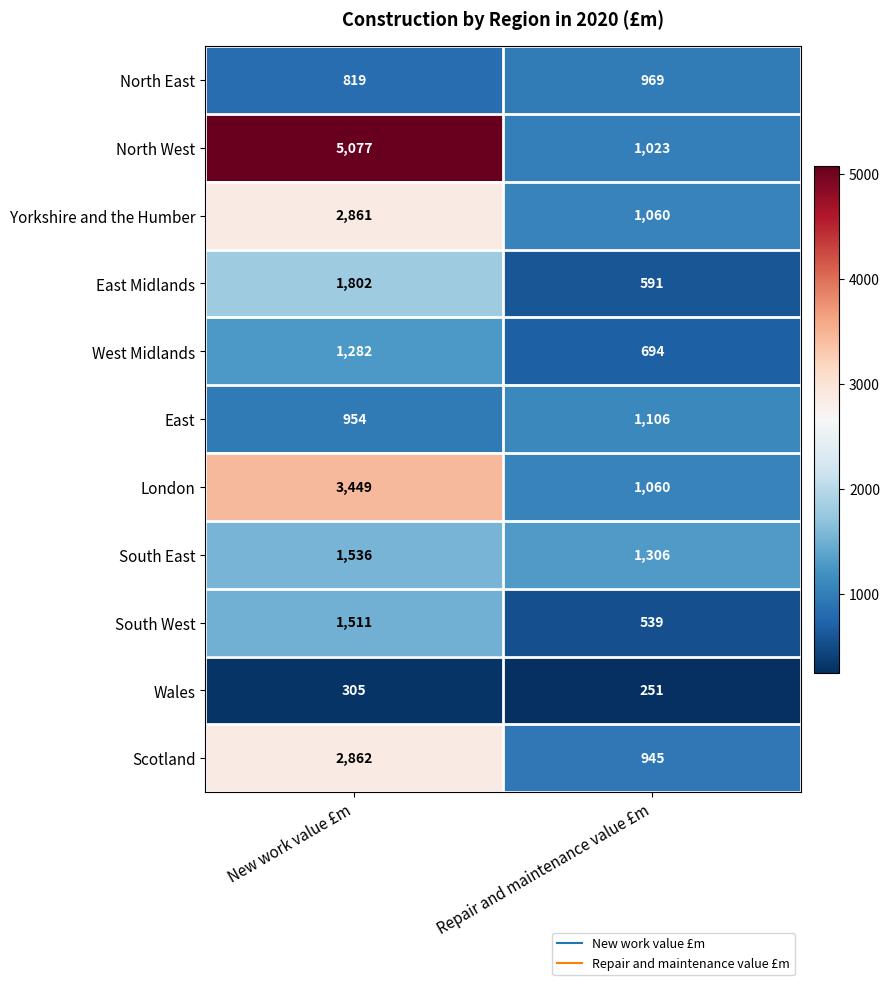

The South West series shows 2138 at New work value £m. True or false?

False